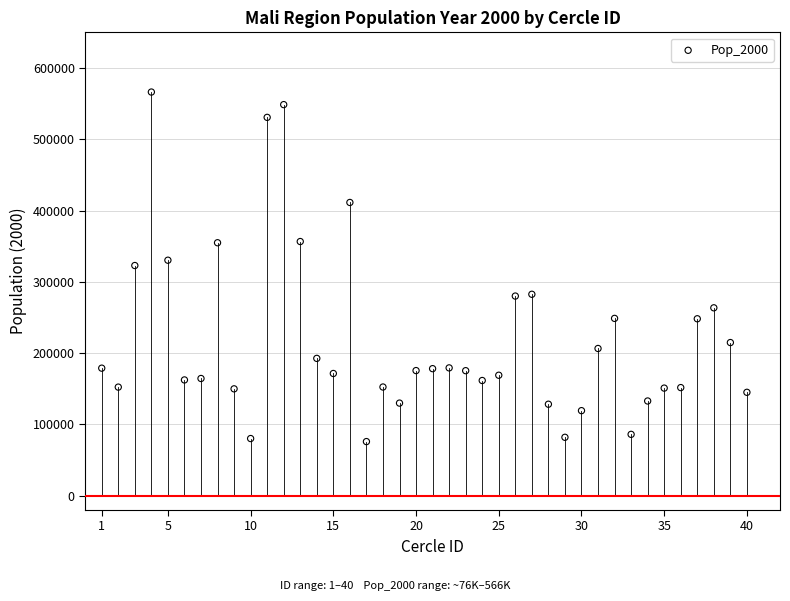

What is the range of Y values (max minus min)?

490271.6